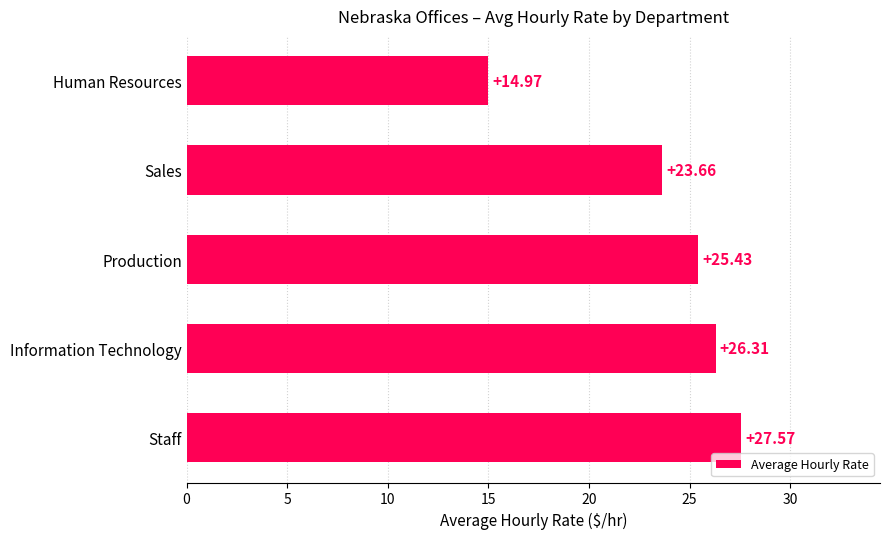

Rank the categories by value from highest to lowest.

Staff, Information Technology, Production, Sales, Human Resources